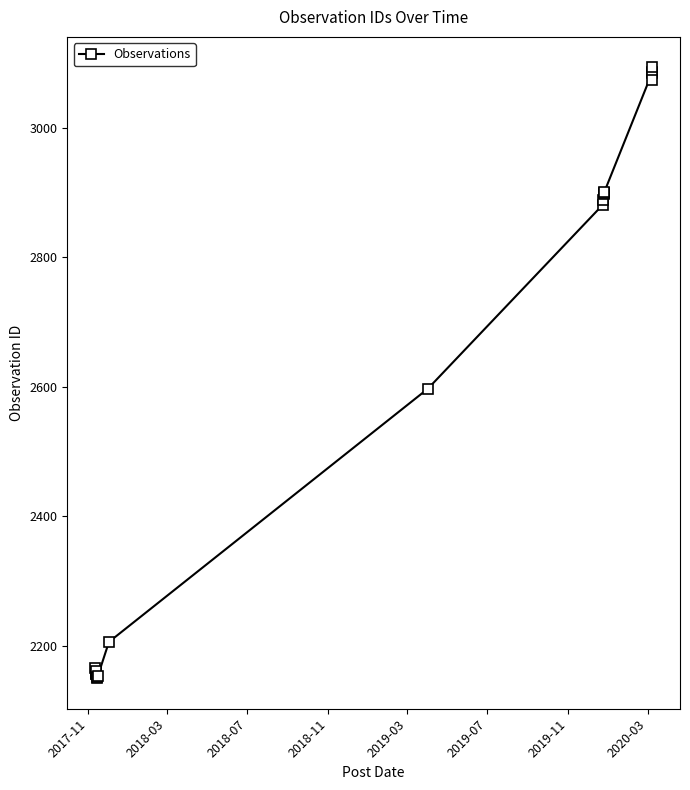

What is the average value?

2551